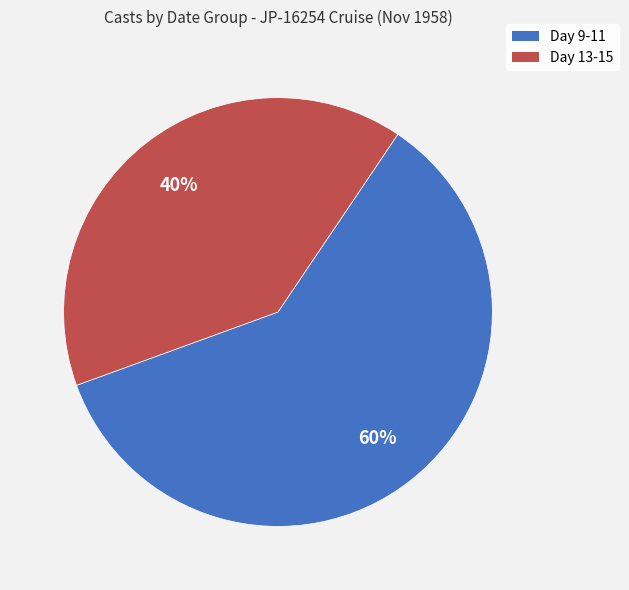

Is it true that Day 13-15 is 29% of the pie?

False